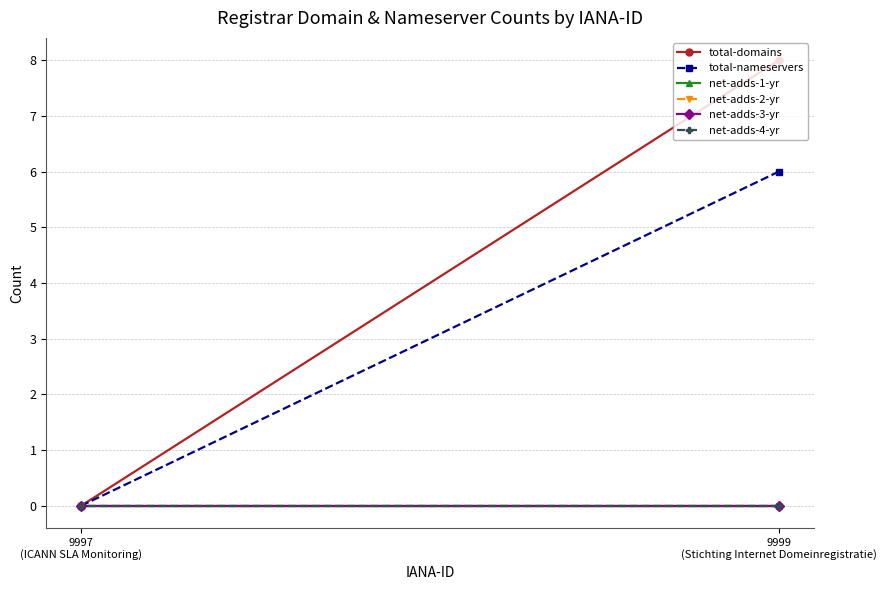

Is the value of total-domains at 9997
(ICANN SLA Monitoring) greater than the value of net-adds-4-yr at 9997
(ICANN SLA Monitoring)?

No